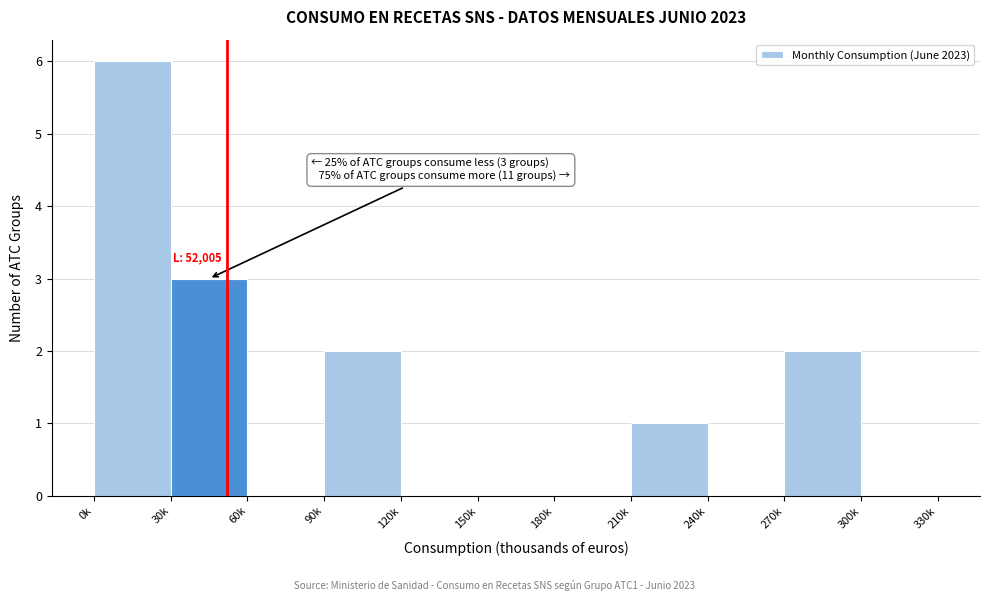

Reading left to right, what are all the values shown in this chart?

0k=6	30k=3	60k=0	90k=2	120k=0	150k=0	180k=0	210k=1	240k=0	270k=2	300k=0